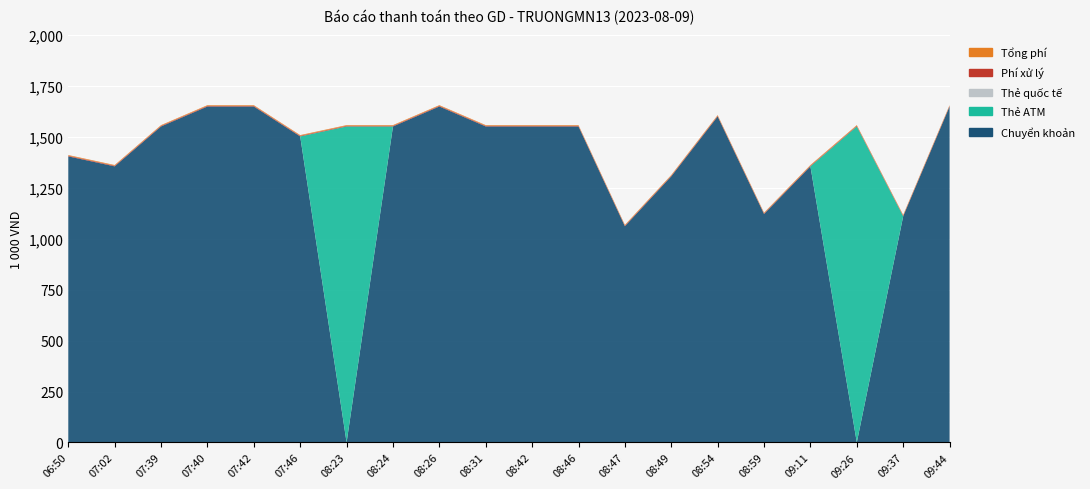

Reading left to right, transcribe all the data shown in this chart.

Chuyển khoản: 06:50=1405000	07:02=1356000	07:39=1552000	07:40=1650000	07:42=1650000	07:46=1503000	08:23=0	08:24=1552000	08:26=1650000	08:31=1552000	08:42=1552000	08:46=1552000	08:47=1062000	08:49=1307000	08:54=1601000	08:59=1122000	09:11=1356000	09:26=0	09:37=1111000	09:44=1650000
Thẻ ATM: 06:50=0	07:02=0	07:39=0	07:40=0	07:42=0	07:46=0	08:23=1552000	08:24=0	08:26=0	08:31=0	08:42=0	08:46=0	08:47=0	08:49=0	08:54=0	08:59=0	09:11=0	09:26=1552000	09:37=0	09:44=0
Thẻ quốc tế: 06:50=0	07:02=0	07:39=0	07:40=0	07:42=0	07:46=0	08:23=0	08:24=0	08:26=0	08:31=0	08:42=0	08:46=0	08:47=0	08:49=0	08:54=0	08:59=0	09:11=0	09:26=0	09:37=0	09:44=0
Phí xử lý: 06:50=3300	07:02=3300	07:39=3300	07:40=3300	07:42=3300	07:46=3300	08:23=3300	08:24=3300	08:26=3300	08:31=3300	08:42=3300	08:46=3300	08:47=3300	08:49=3300	08:54=3300	08:59=3300	09:11=3300	09:26=3300	09:37=3300	09:44=3300
Tổng phí: 06:50=3300	07:02=3300	07:39=3300	07:40=3300	07:42=3300	07:46=3300	08:23=3300	08:24=3300	08:26=3300	08:31=3300	08:42=3300	08:46=3300	08:47=3300	08:49=3300	08:54=3300	08:59=3300	09:11=3300	09:26=3300	09:37=3300	09:44=3300